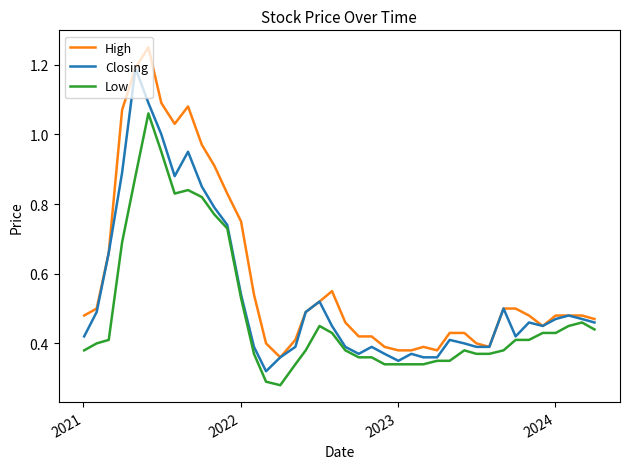

Rank the series by their maximum value, from lowest to highest.

Low, Closing, High